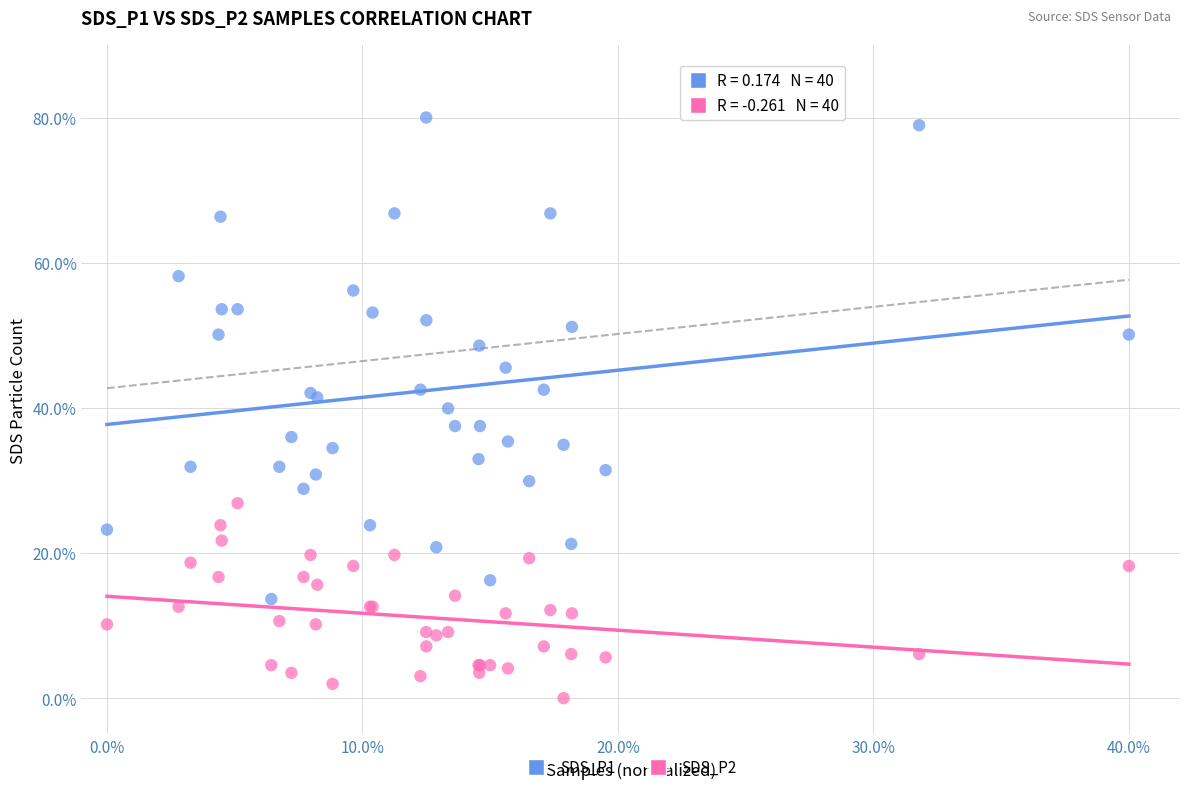

Which series has the widest spread of Y values?

SDS_P1